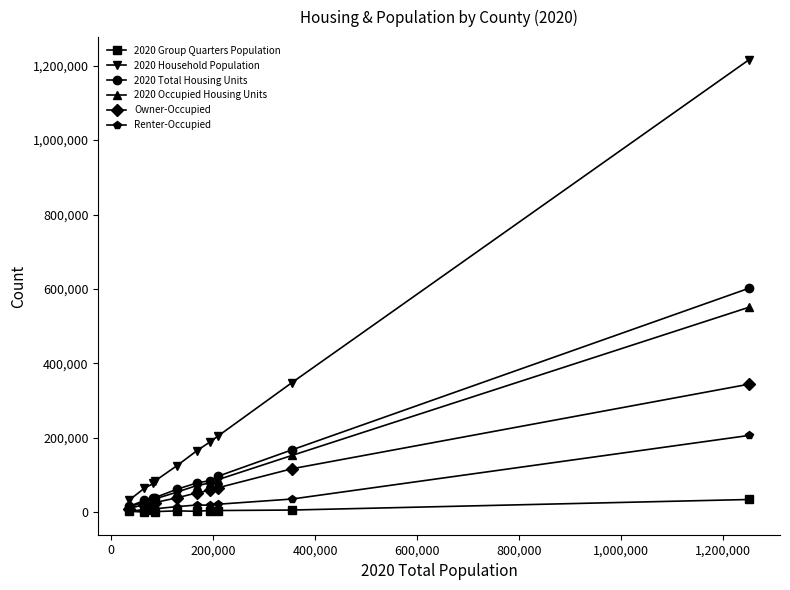

What is the maximum value shown in the chart?

1216021